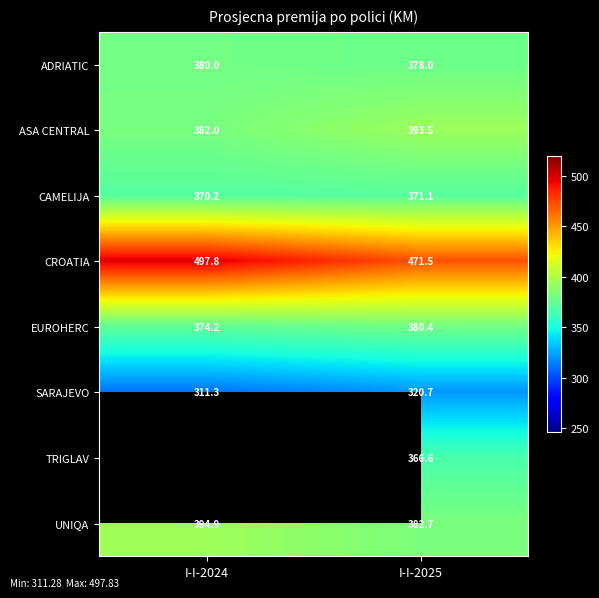

Is it true that CAMELIJA equals 371.1 at I-I-2025?

True